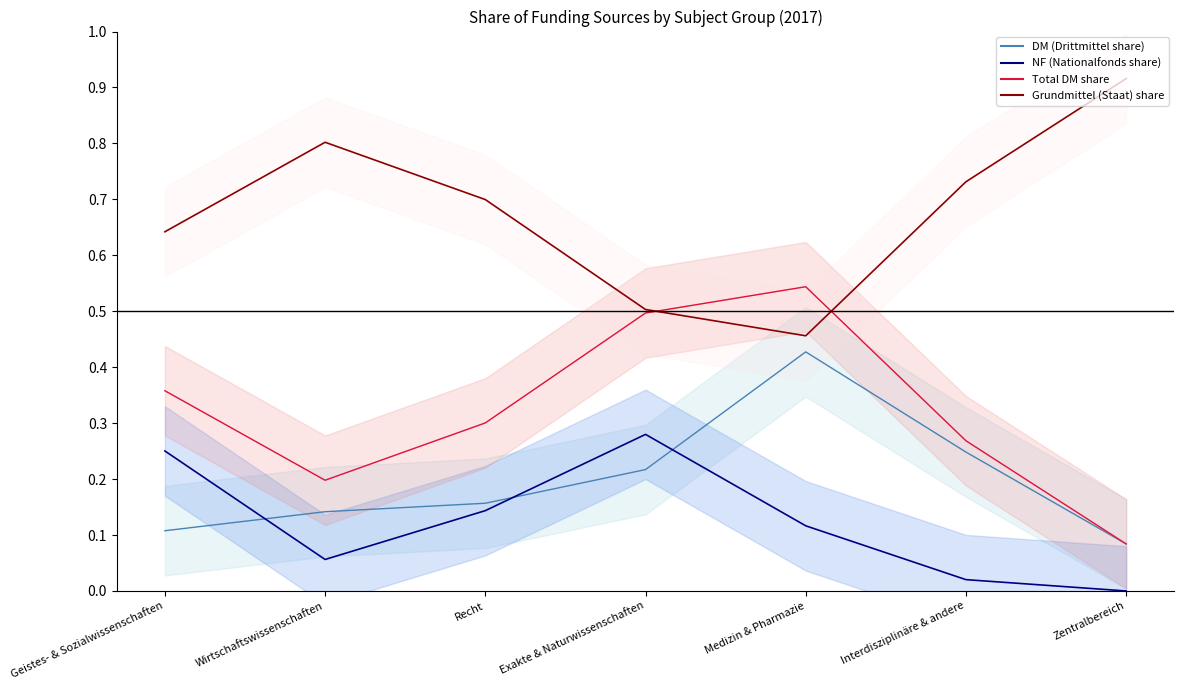

What position from the left is Interdisziplinäre & andere?

6